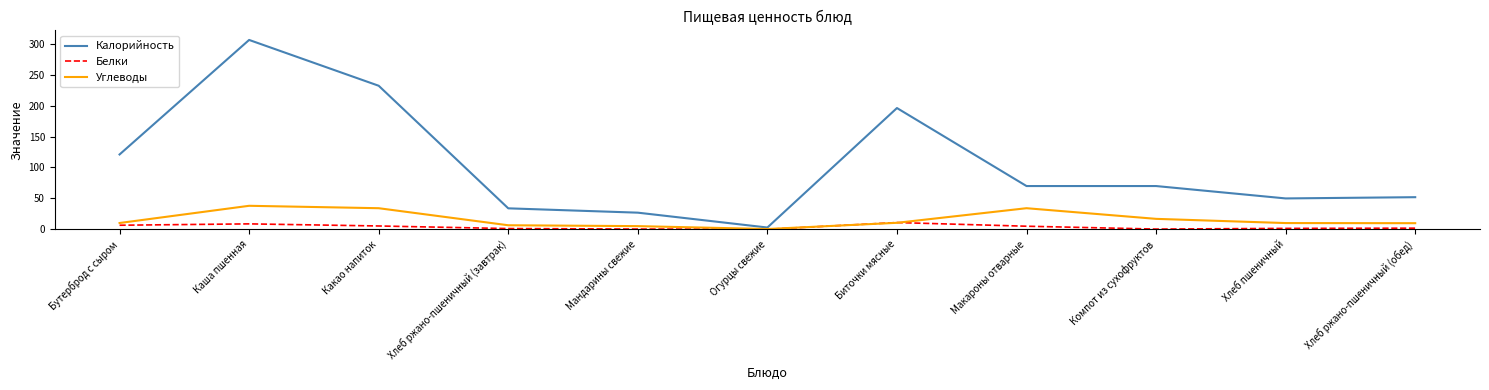

At which category is the sum across all series the highest?

Каша пшенная